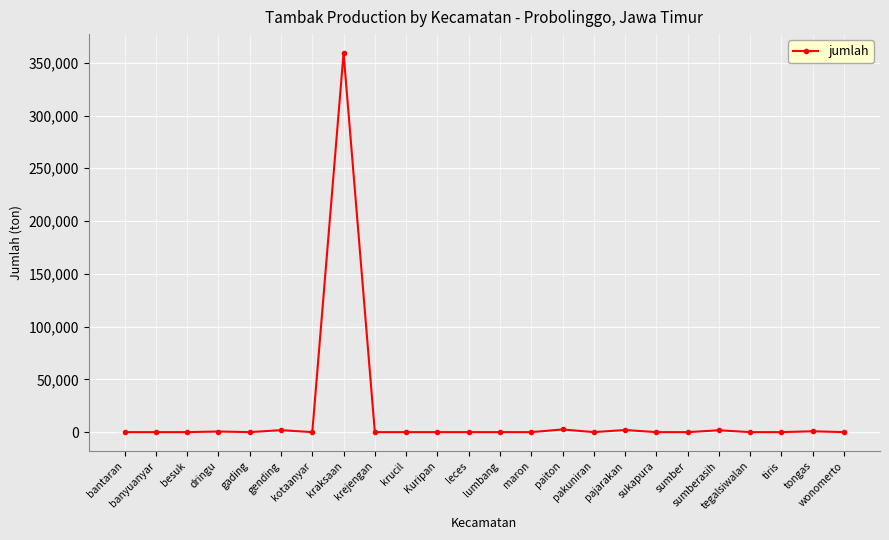

True or false: the data has more than 0 interior local peaks.

True